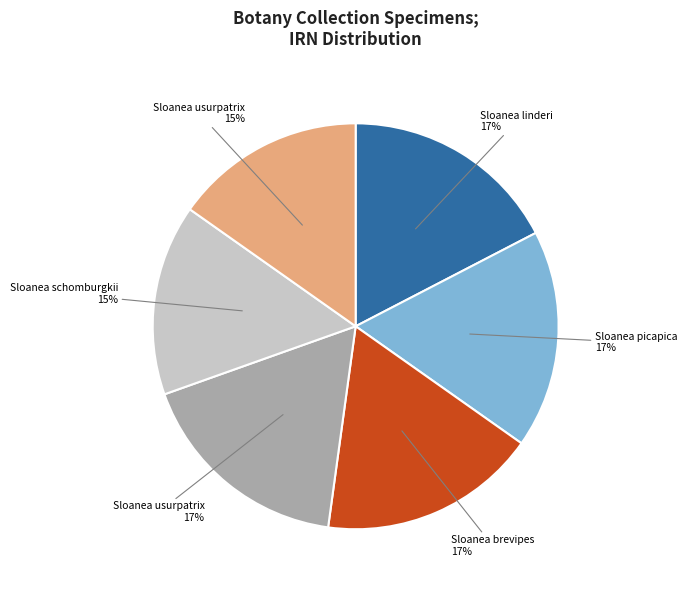

To the nearest percent, what is the average slice percentage?

17%